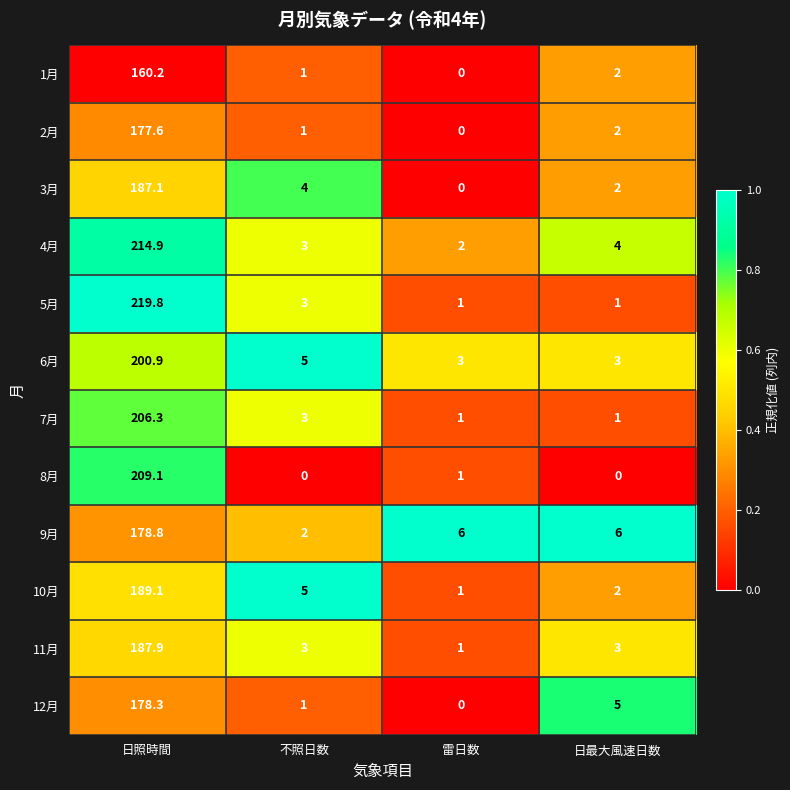

What is the difference between the highest and lowest values at 日最大風速日数?

6.0